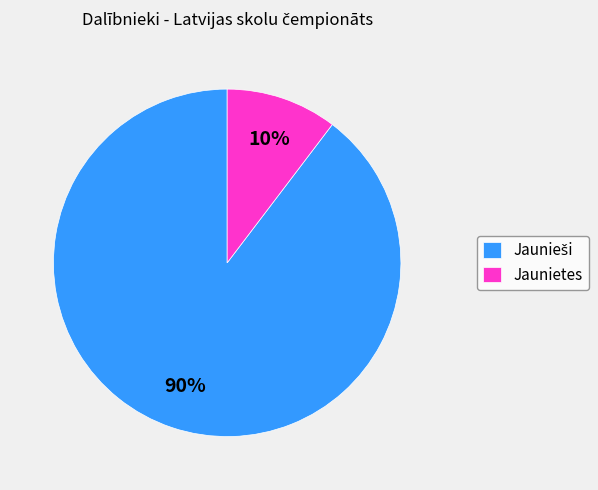

To the nearest percent, what portion does Jaunietes represent?

10%